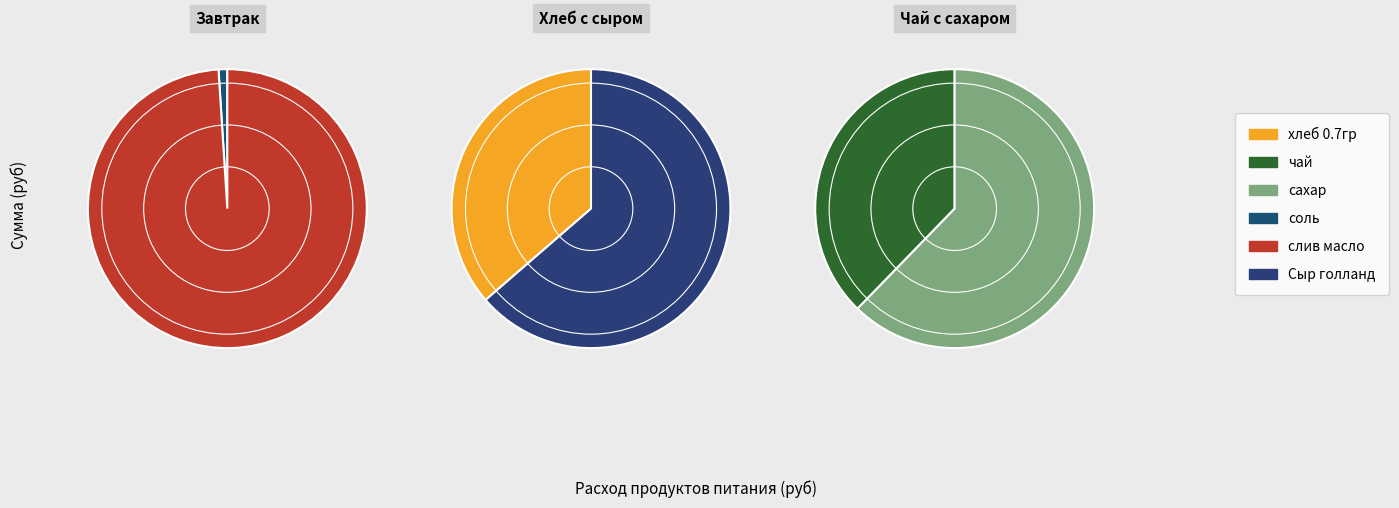

What is the change in value from сахар to Сыр голланд?

+98.4